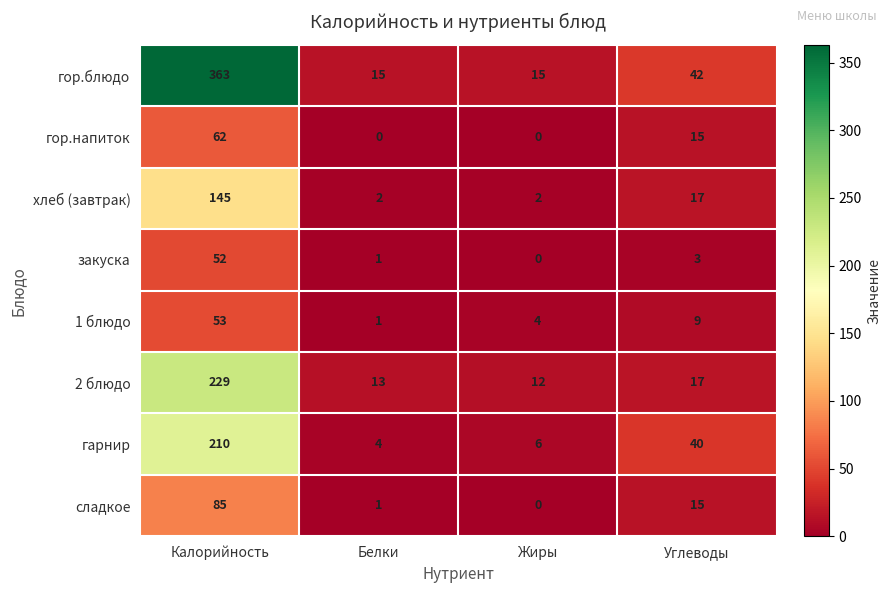

List the labels in order of закуска value, smallest first.

Жиры, Белки, Углеводы, Калорийность